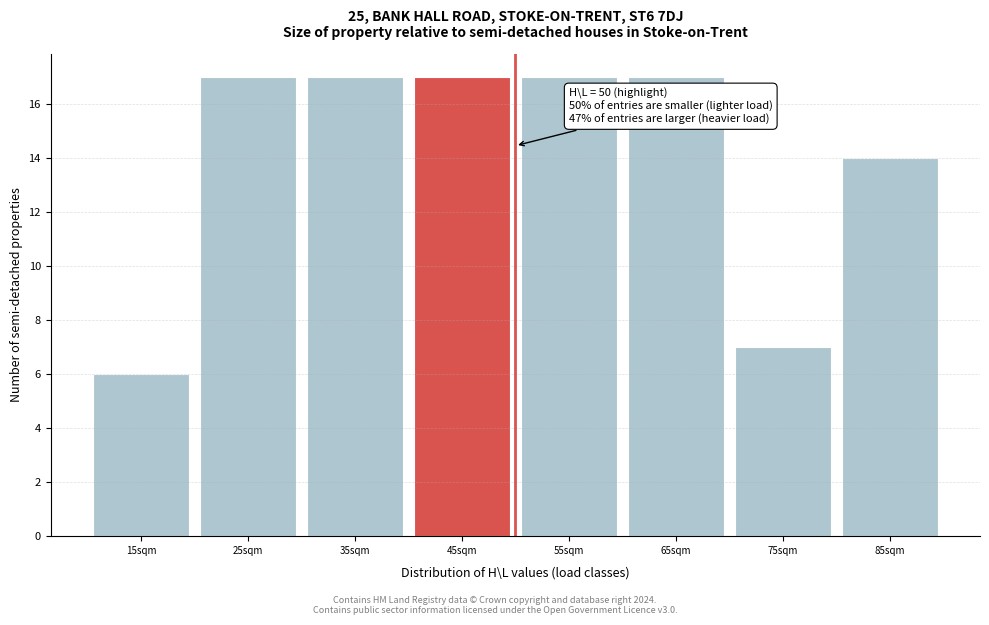

Reading left to right, list all the values displayed in this chart.

15sqm=6	25sqm=17	35sqm=17	45sqm=17	55sqm=17	65sqm=17	75sqm=7	85sqm=14